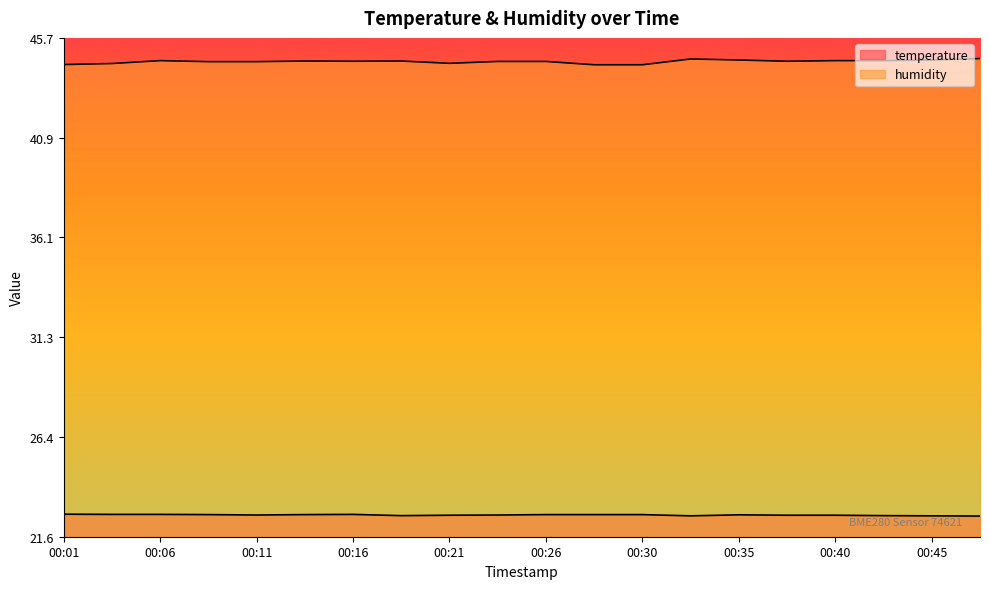

At which label is temperature closest to 22?

00:48